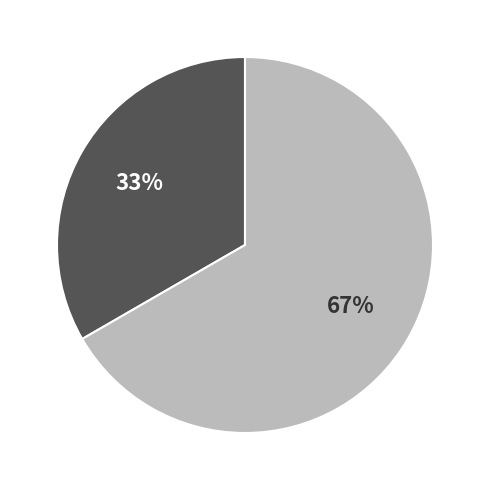

To the nearest percent, what is the average slice percentage?

50%